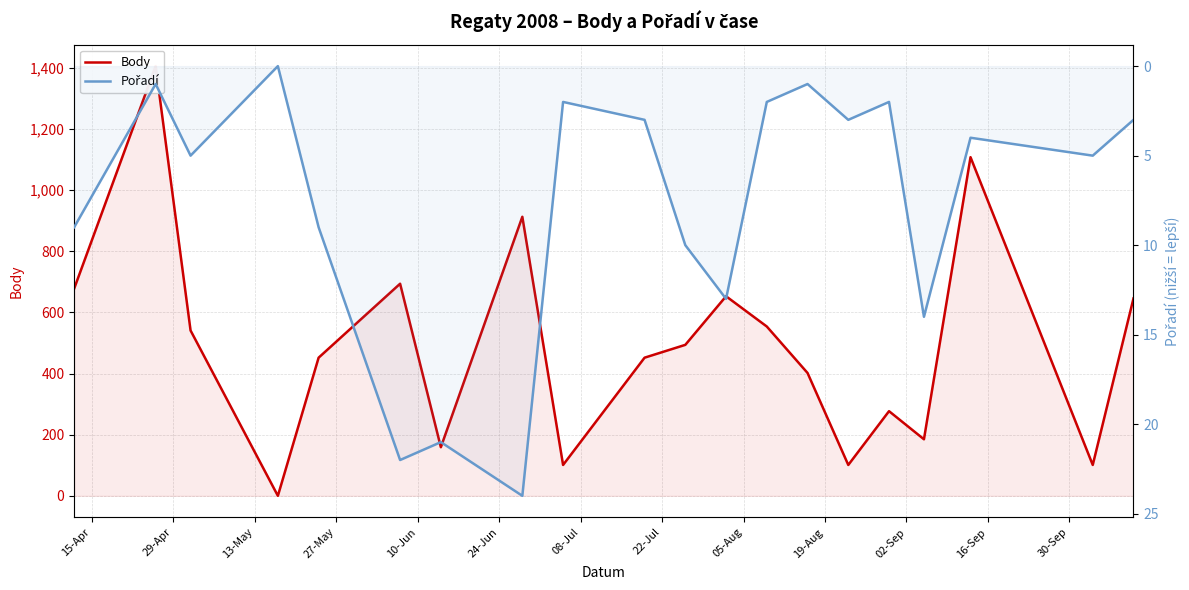

Which series changed the most between 10-Jun and 05-Aug?

Body